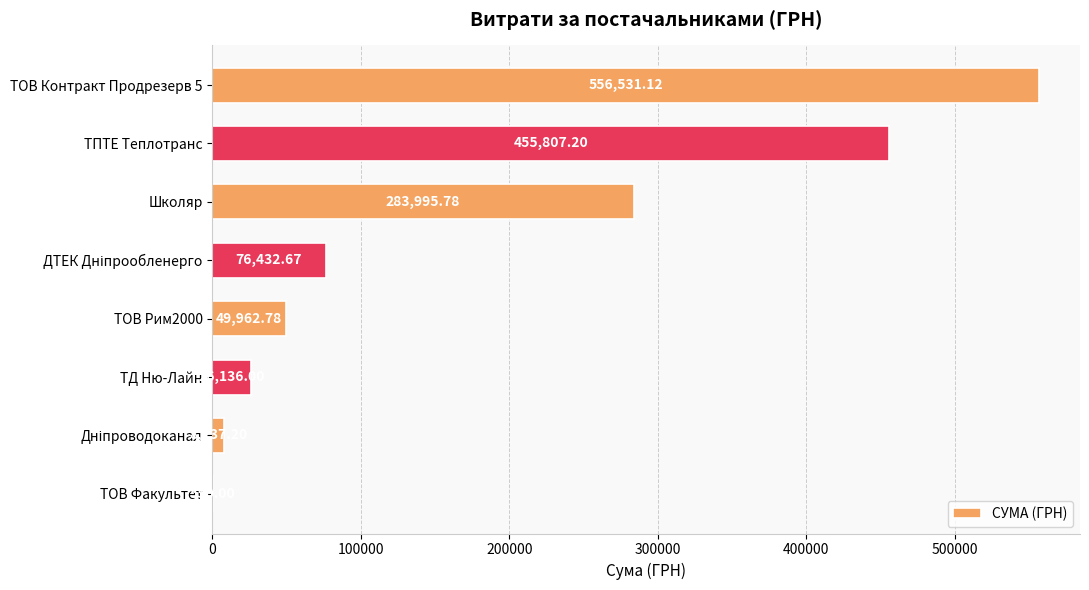

Are the bars grouped side by side (vs. stacked)?

No